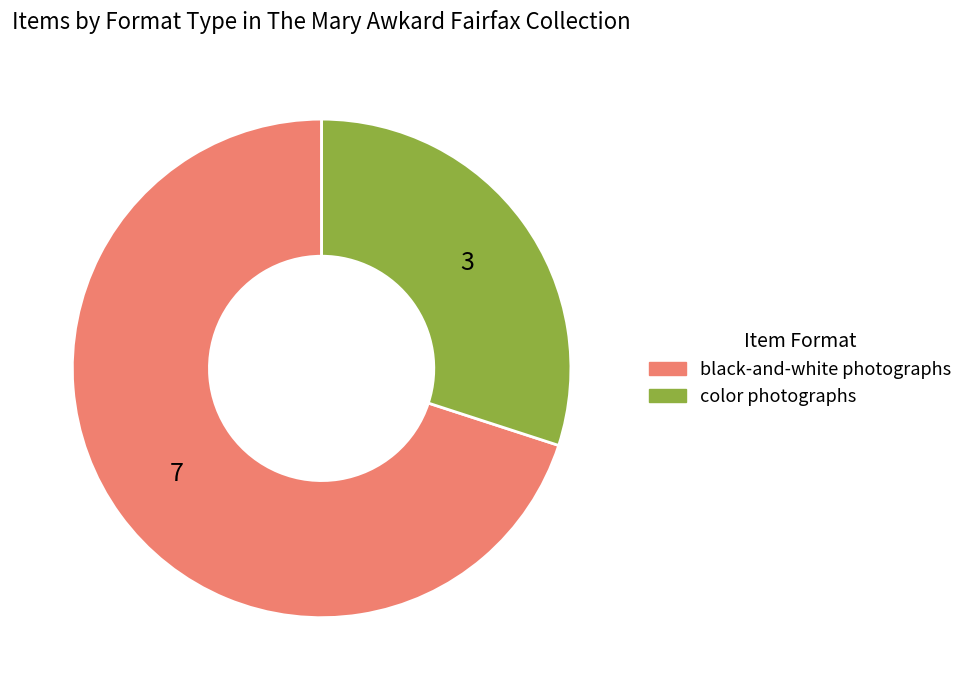

Which category has the biggest portion of the pie?

black-and-white photographs